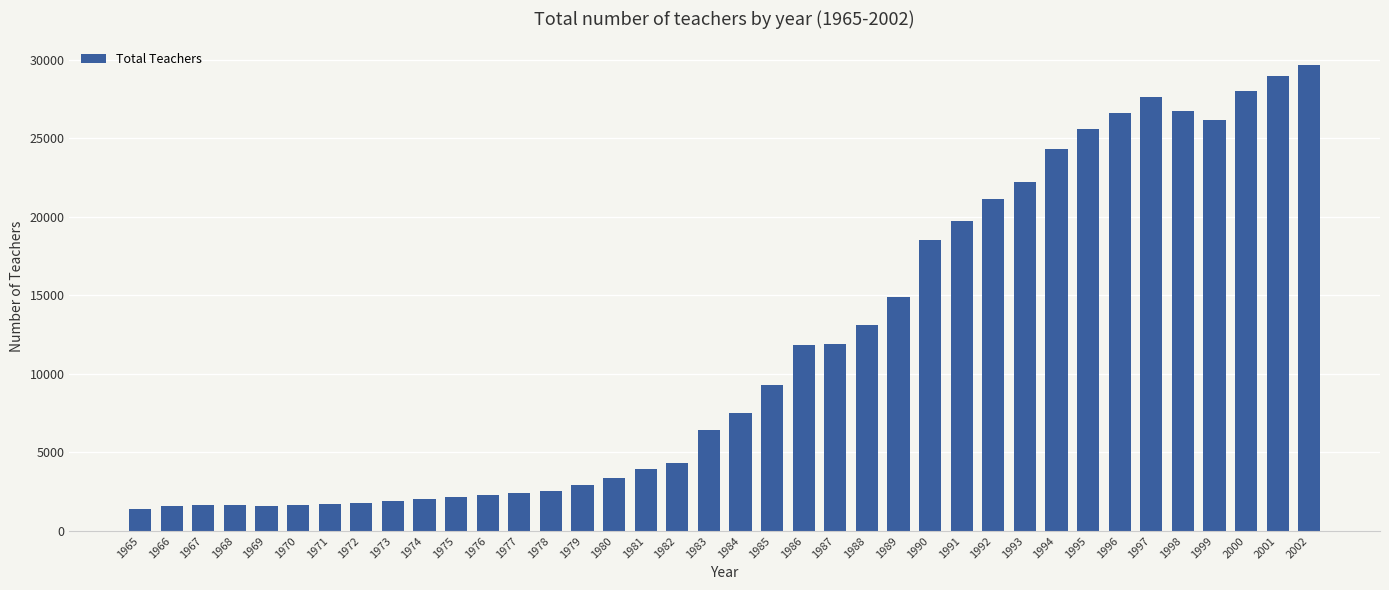

What is the change in value from 1968 to 1987?

+10288